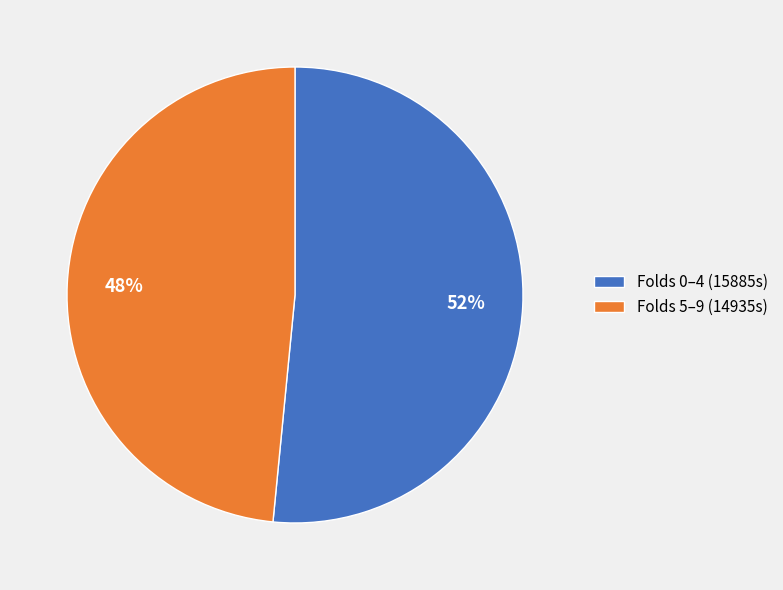

How many slices are in this pie chart?

2